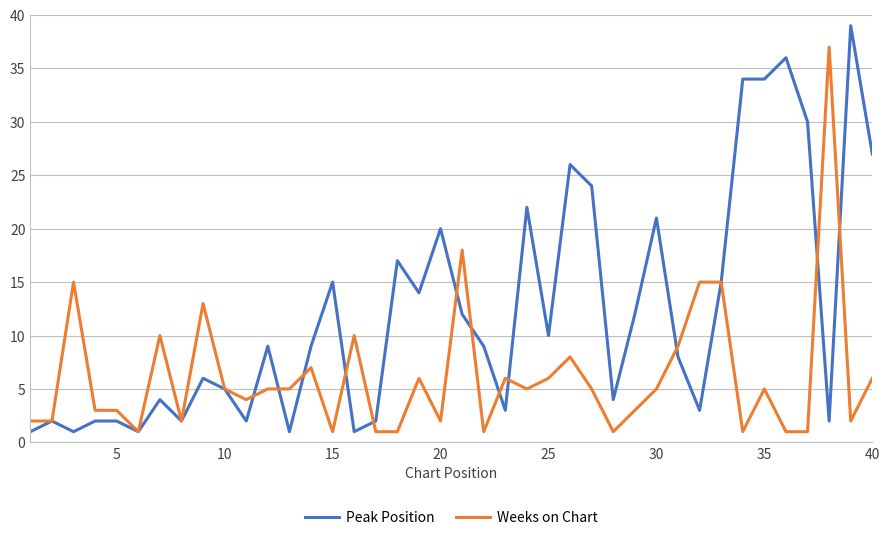

List the series in order of their overall mean, highest first.

Peak Position, Weeks on Chart